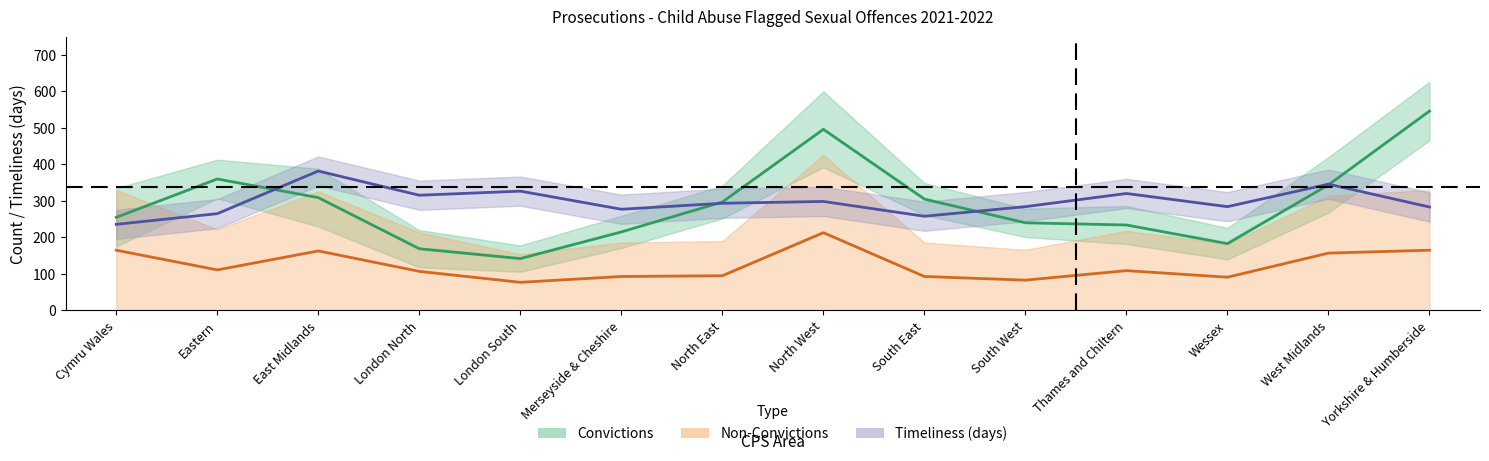

What is the label of the 1st point from the left?

Cymru Wales